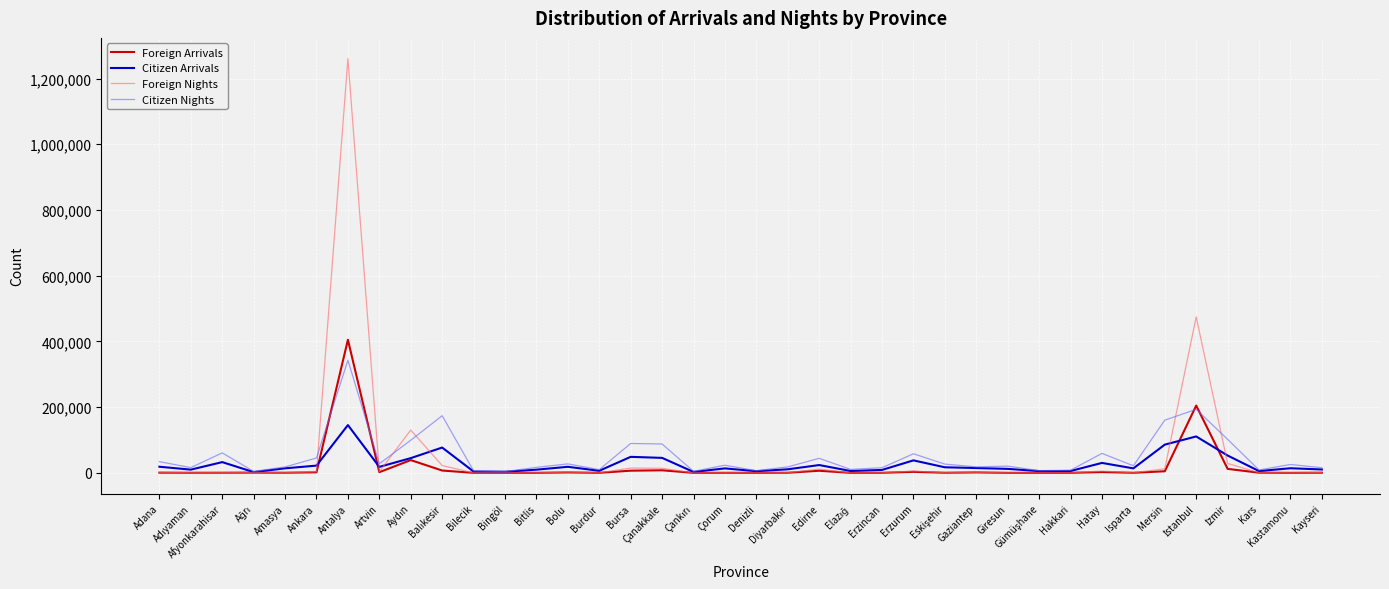

The value of Citizen Arrivals at Antalya is 54076. True or false?

False